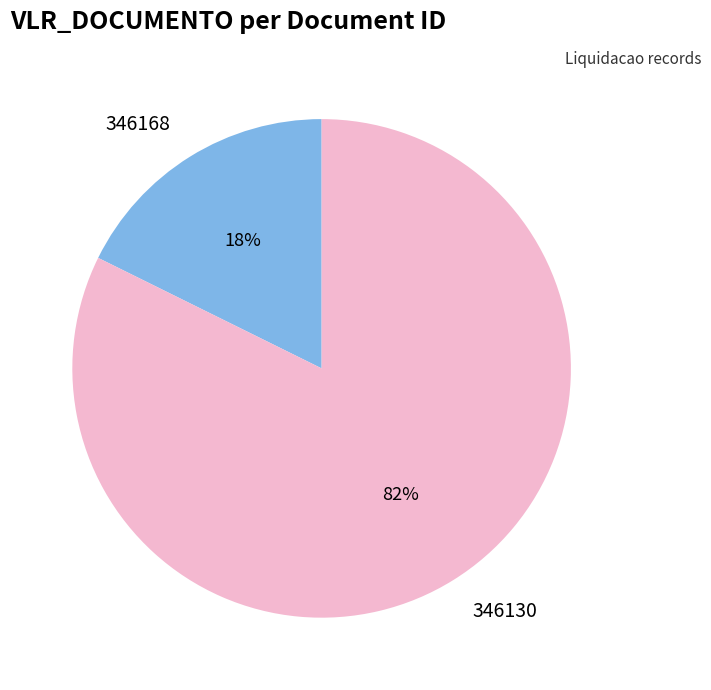

What percentage is the 346168 slice, to the nearest percent?

18%